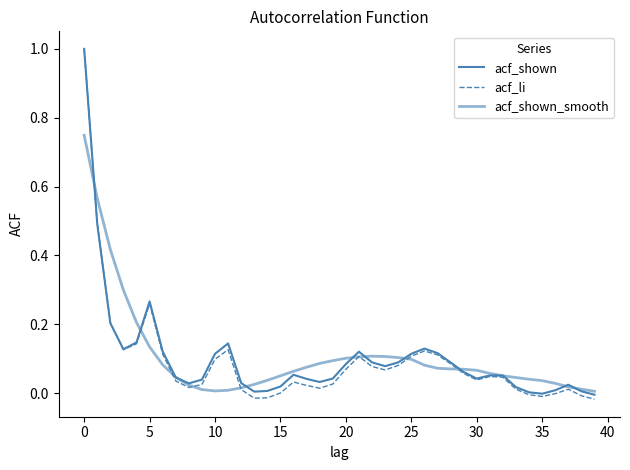

Which series has the widest spread of values?

acf_li